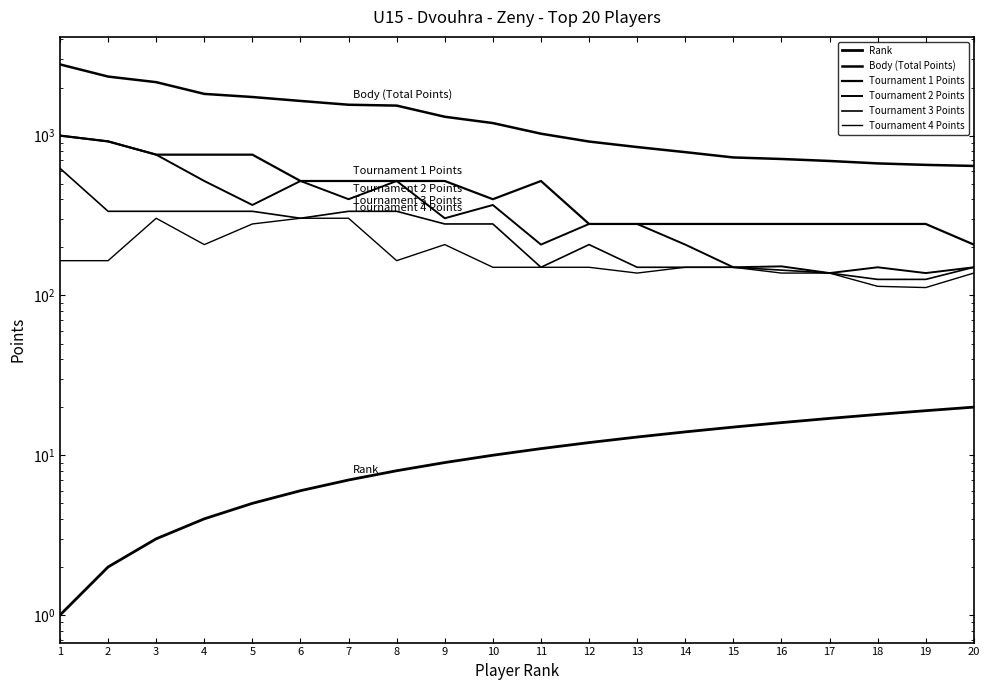

What is the value of the Tournament 3 Points point at the 17th from the left?

138